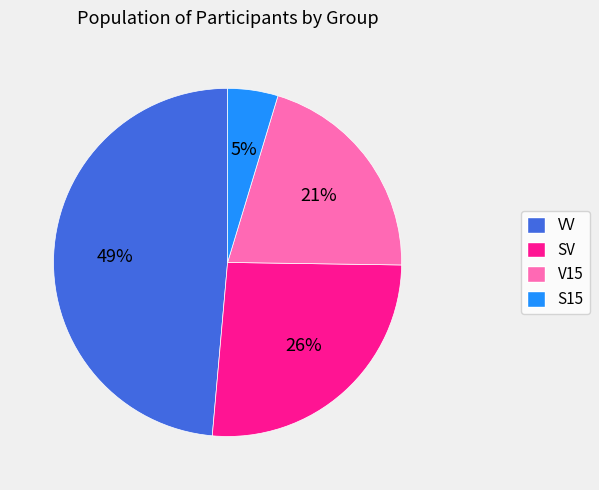

Does VV represent more than half of the total?

No